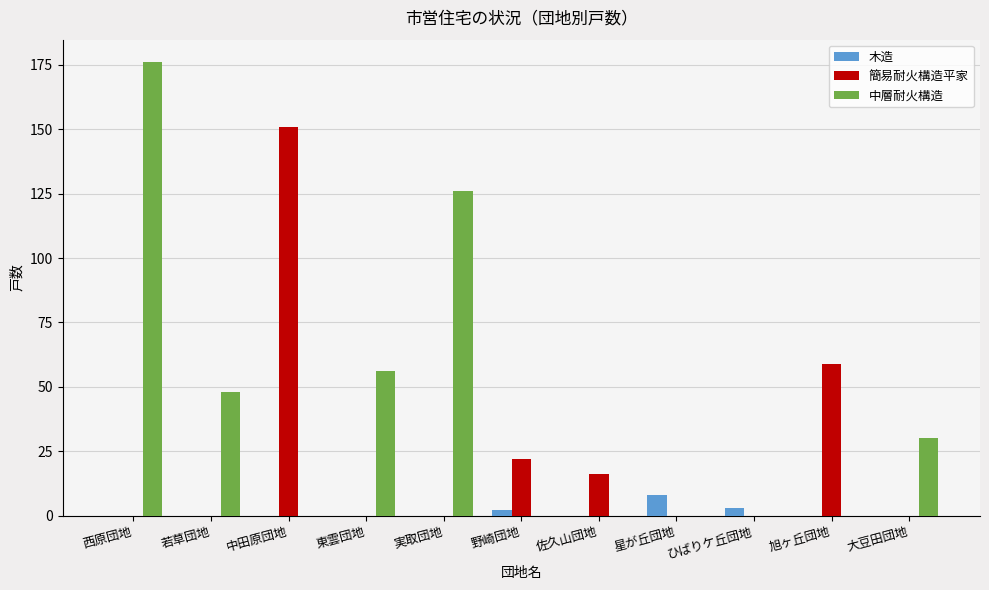

Reading left to right, what are all the values shown in this chart?

木造: 0	0	0	0	0	2	0	8	3	0	0
簡易耐火構造平家: 0	0	151	0	0	22	16	0	0	59	0
中層耐火構造: 176	48	0	56	126	0	0	0	0	0	30